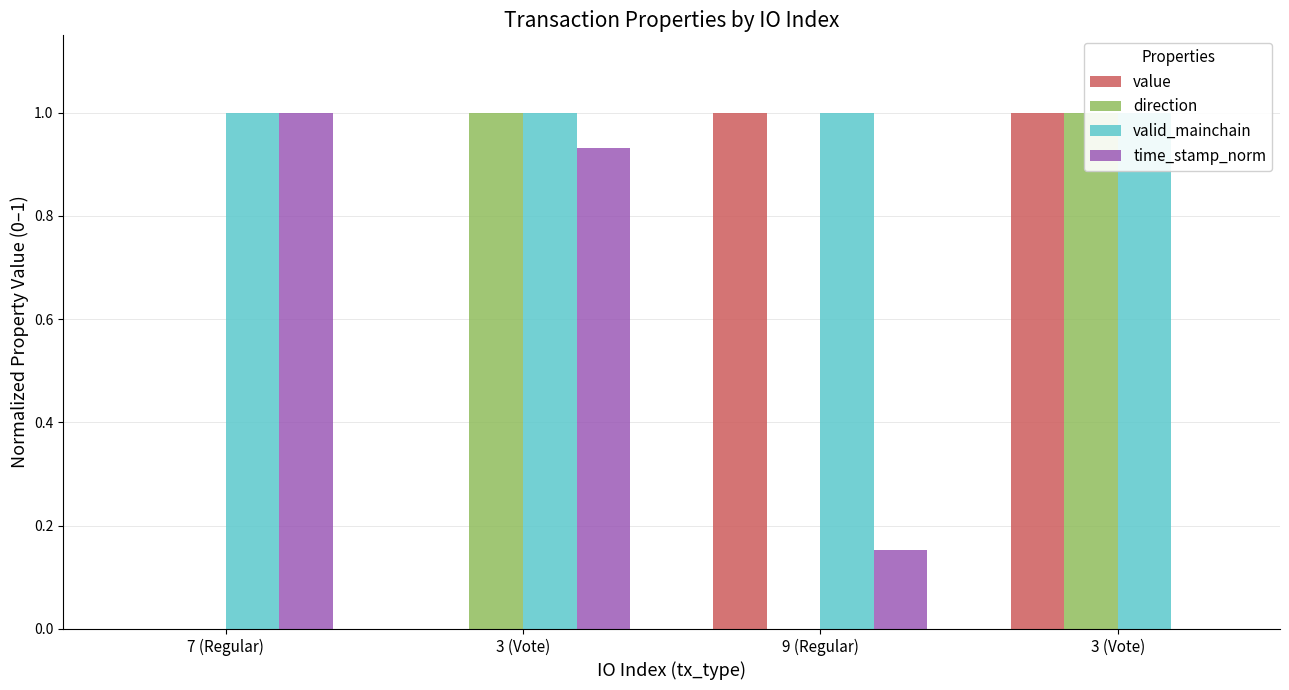

What is the average value of the valid_mainchain series?

1.0